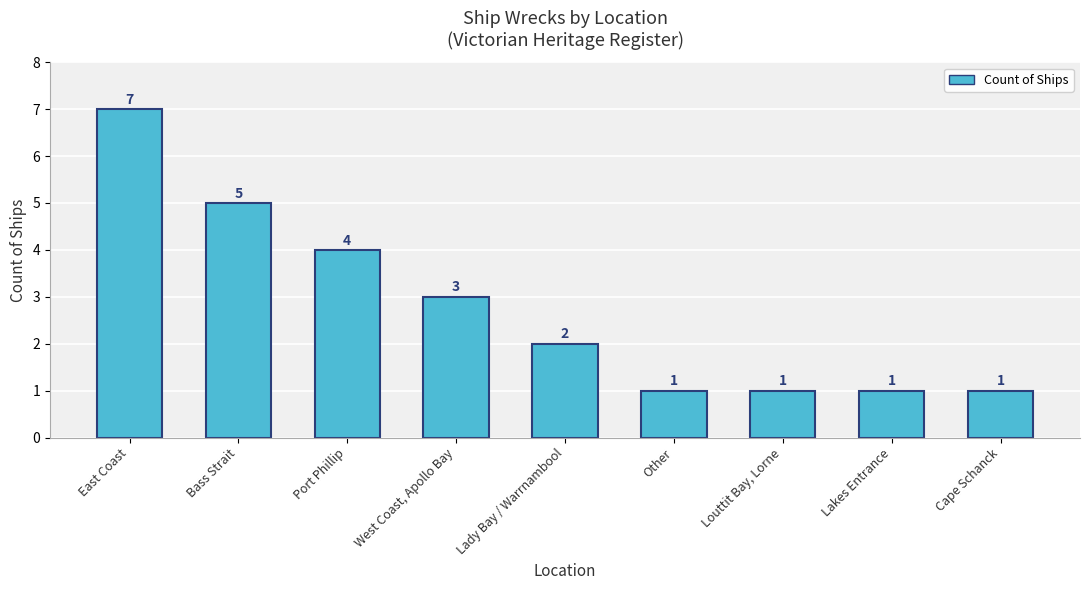

What position from the left is Other?

6